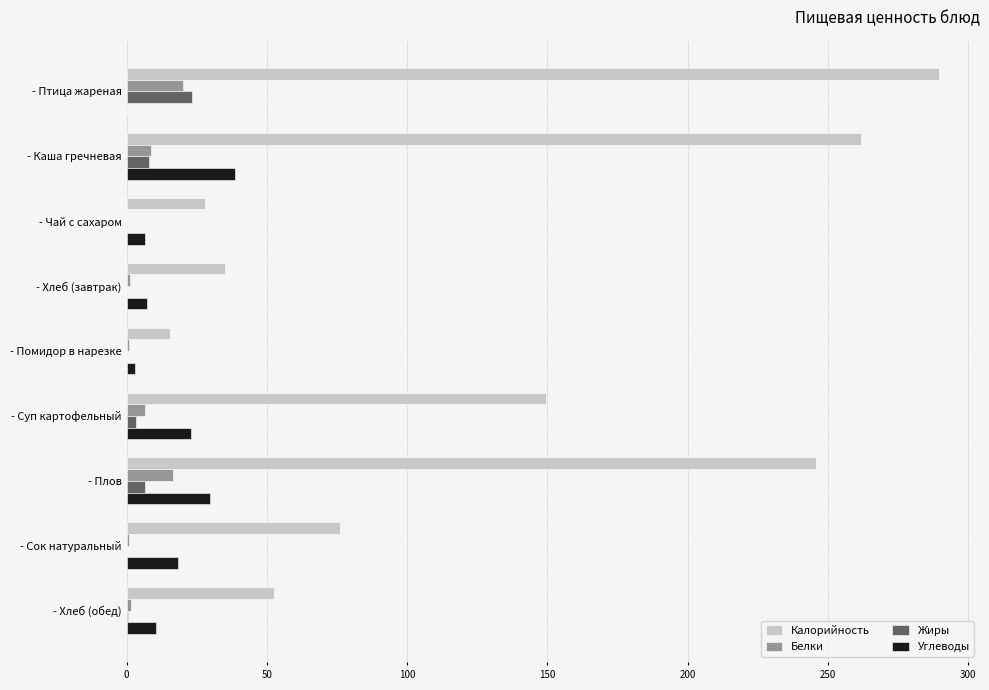

Between - Каша гречневая and - Сок натуральный, which series saw the biggest shift?

Калорийность